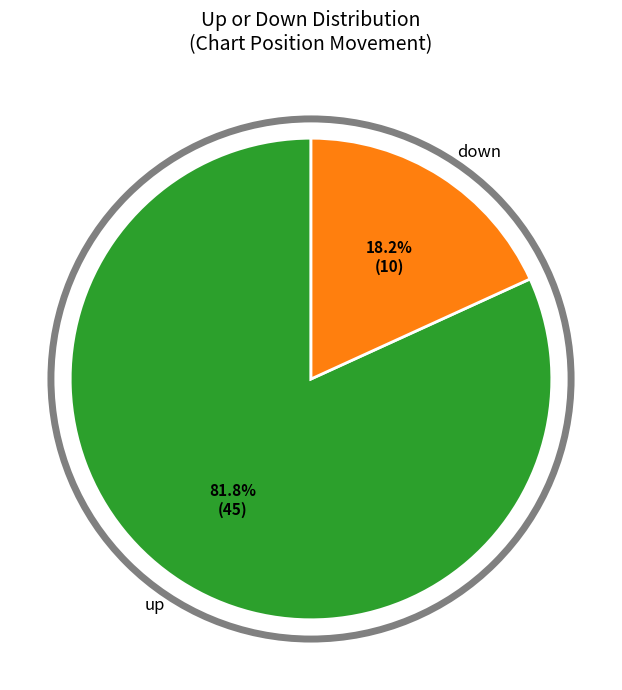

Rank the categories by value from lowest to highest.

down, up